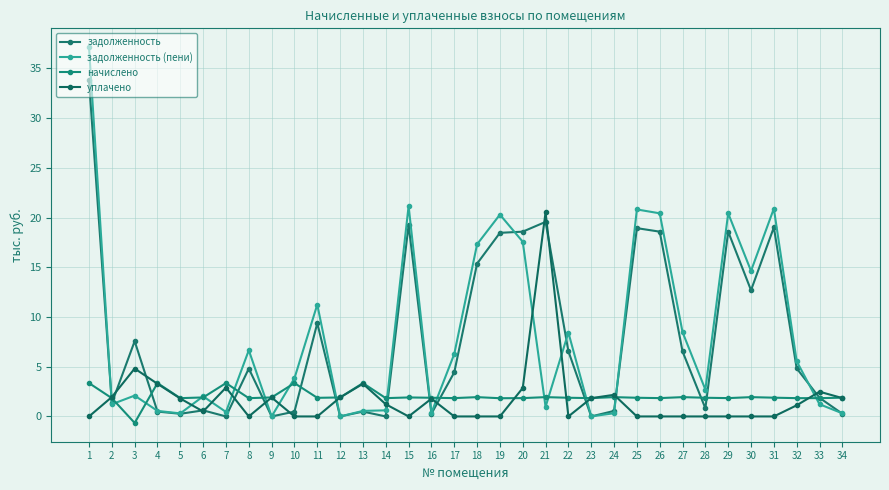

How many lines are shown in the chart?

4